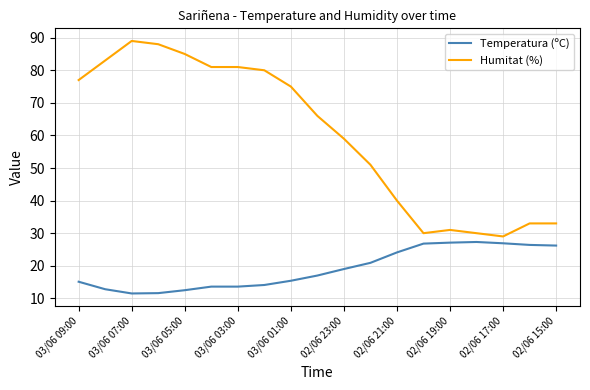

What is the average value of the Humitat (%) series?

60.1